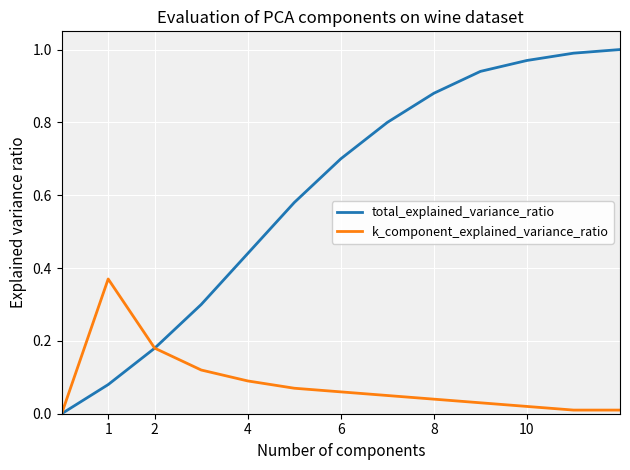

Rank the series by their maximum value, from lowest to highest.

k_component_explained_variance_ratio, total_explained_variance_ratio